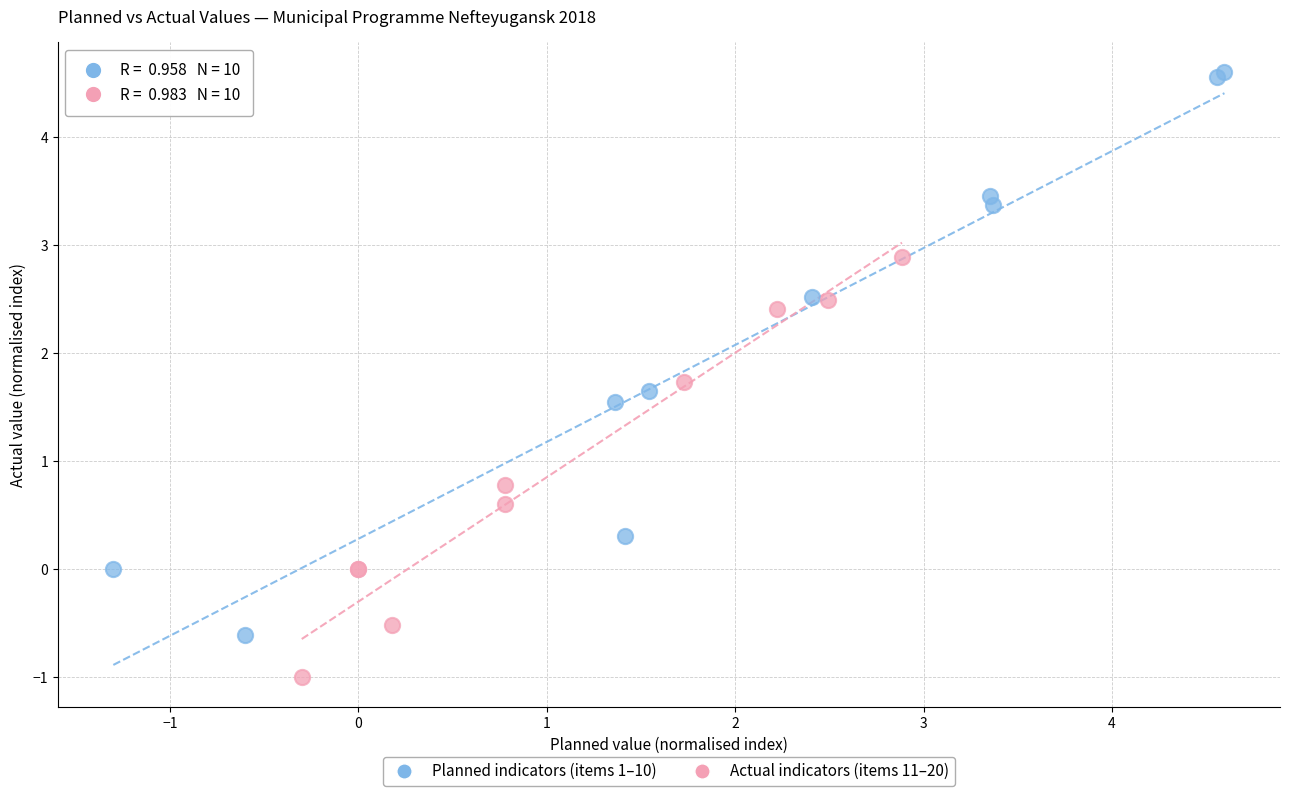

Which series has the largest Y range (max minus min)?

Planned indicators (items 1–10)